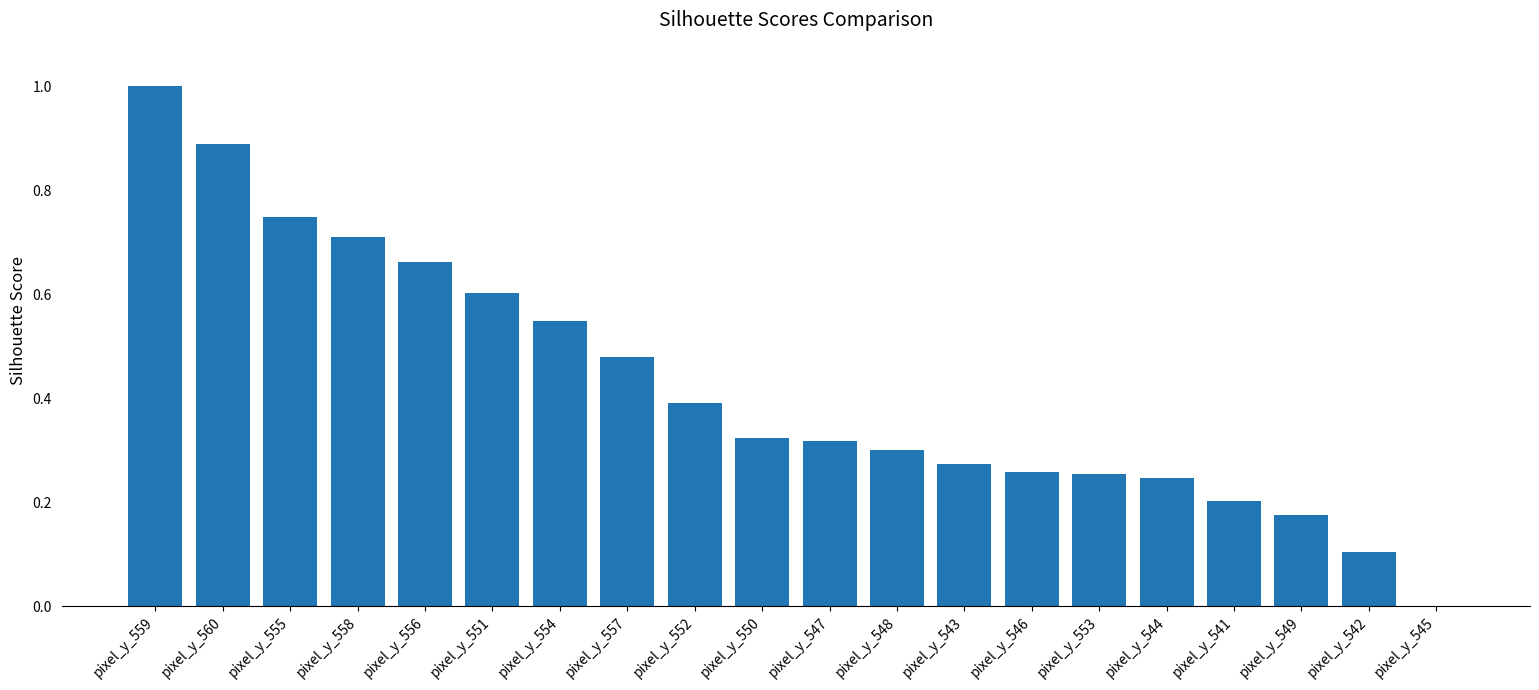

Between pixel_y_546 and pixel_y_549, which is larger?

pixel_y_546